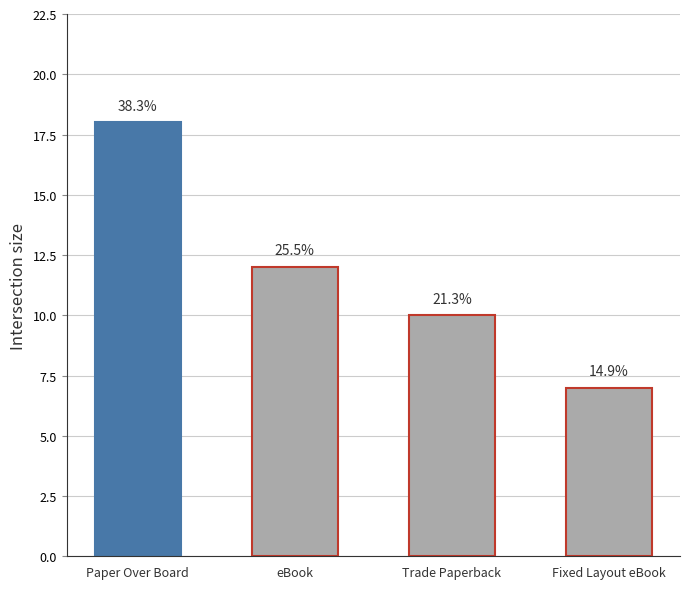

What value does the data have at eBook?

12